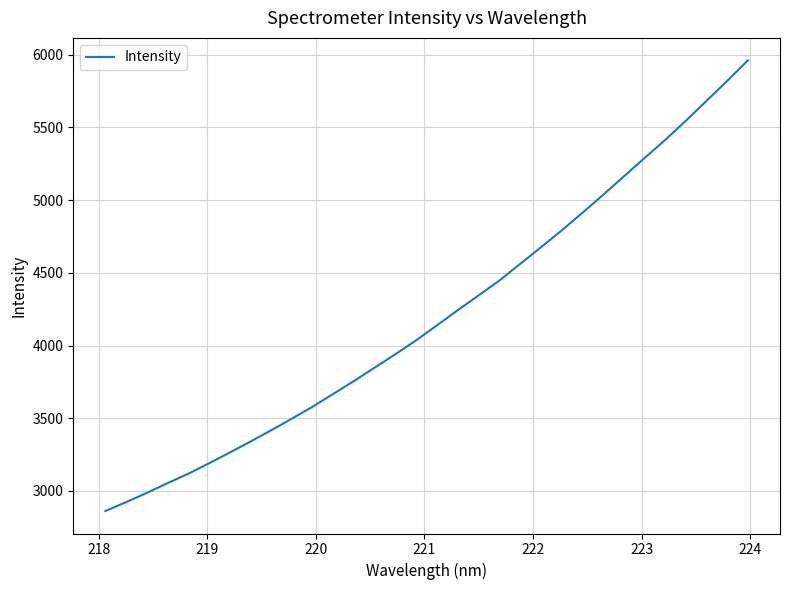

What is the difference between the maximum and minimum values?

3099.4